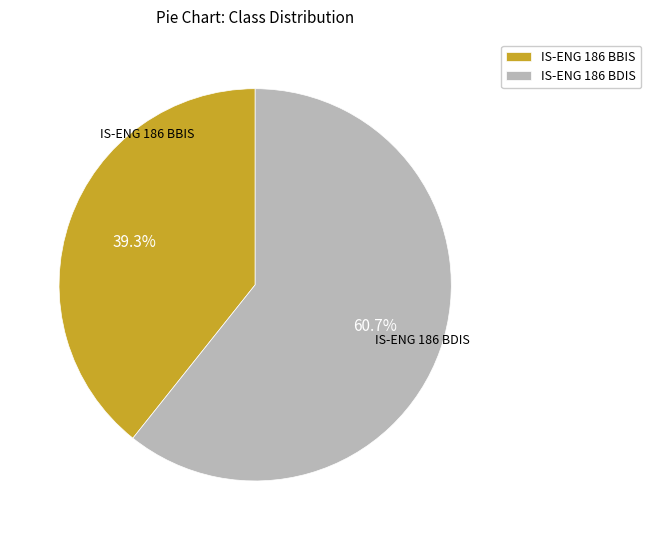

The IS-ENG 186 BBIS slice represents 39% of the pie. True or false?

True